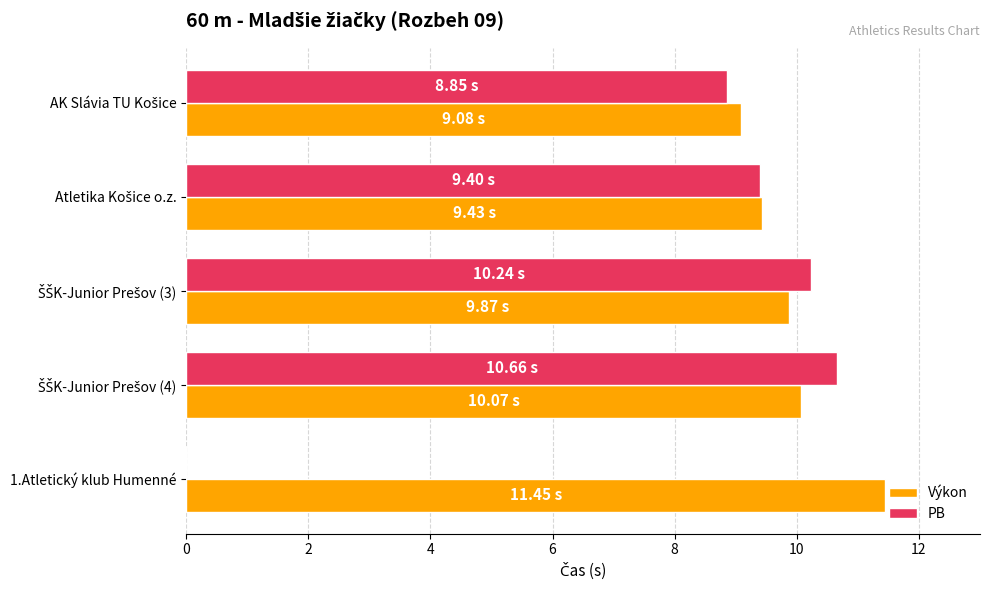

What is the sum of all Výkon values?

49.9